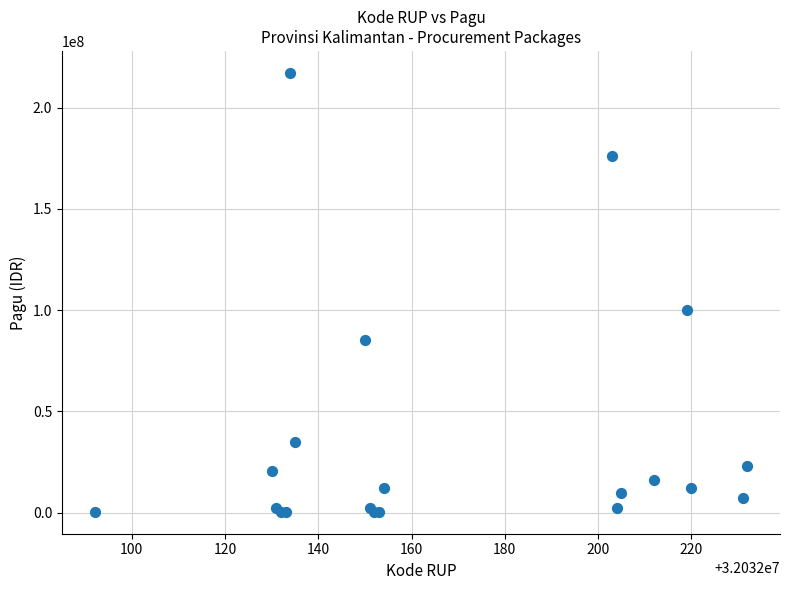

What Y value in the scatter plot is closest to 108800000?

99958000